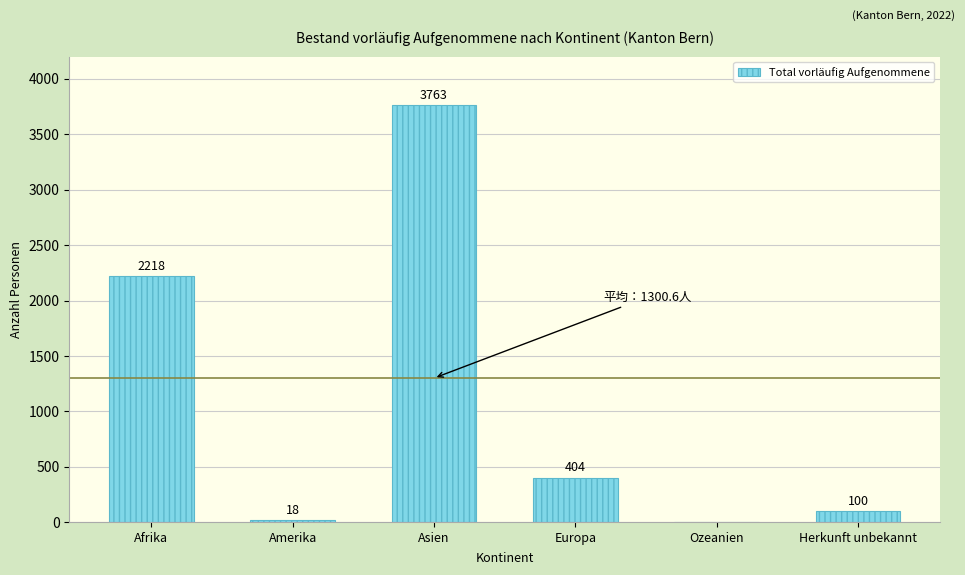

Reading left to right, what are all the values shown in this chart?

Afrika=2218	Amerika=18	Asien=3763	Europa=404	Ozeanien=0	Herkunft unbekannt=100